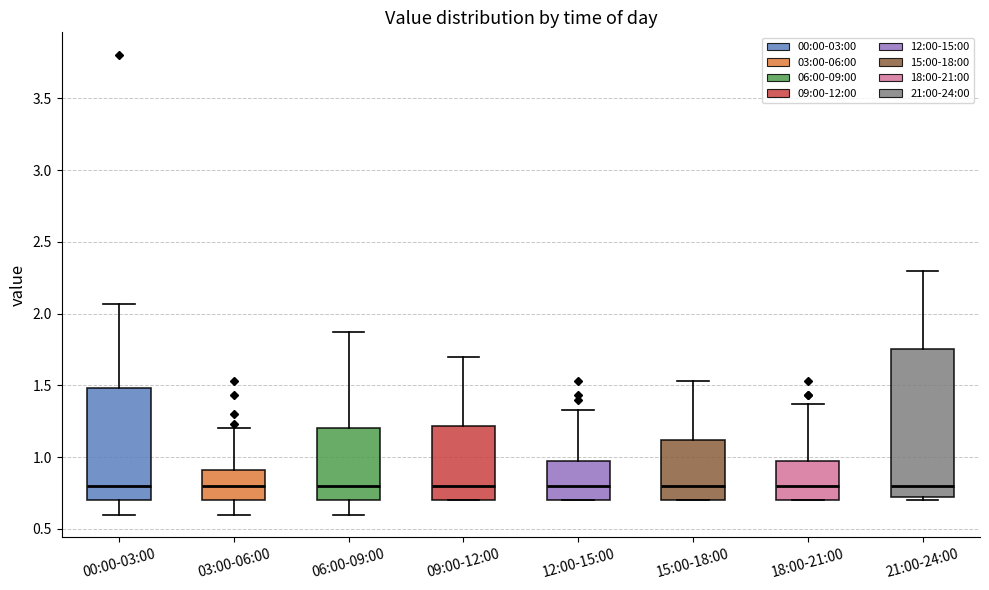

Reading left to right, read every box against the y-axis: the position of its median line, the range the box covers, and the ends of its whiskers. The values are not printed on the chart, so give them approximately, as read against the axis.

00:00-03:00: median 0.80, box 0.70 to 1.50, whiskers 0.60 to 2.05
03:00-06:00: median 0.80, box 0.70 to 0.90, whiskers 0.60 to 1.20
06:00-09:00: median 0.80, box 0.70 to 1.20, whiskers 0.60 to 1.85
09:00-12:00: median 0.80, box 0.70 to 1.20, whiskers 0.70 to 1.70
12:00-15:00: median 0.80, box 0.70 to 0.95, whiskers 0.70 to 1.35
15:00-18:00: median 0.80, box 0.70 to 1.10, whiskers 0.70 to 1.55
18:00-21:00: median 0.80, box 0.70 to 0.95, whiskers 0.70 to 1.35
21:00-24:00: median 0.80, box 0.70 to 1.75, whiskers 0.70 (just below the box's lower edge) to 2.30